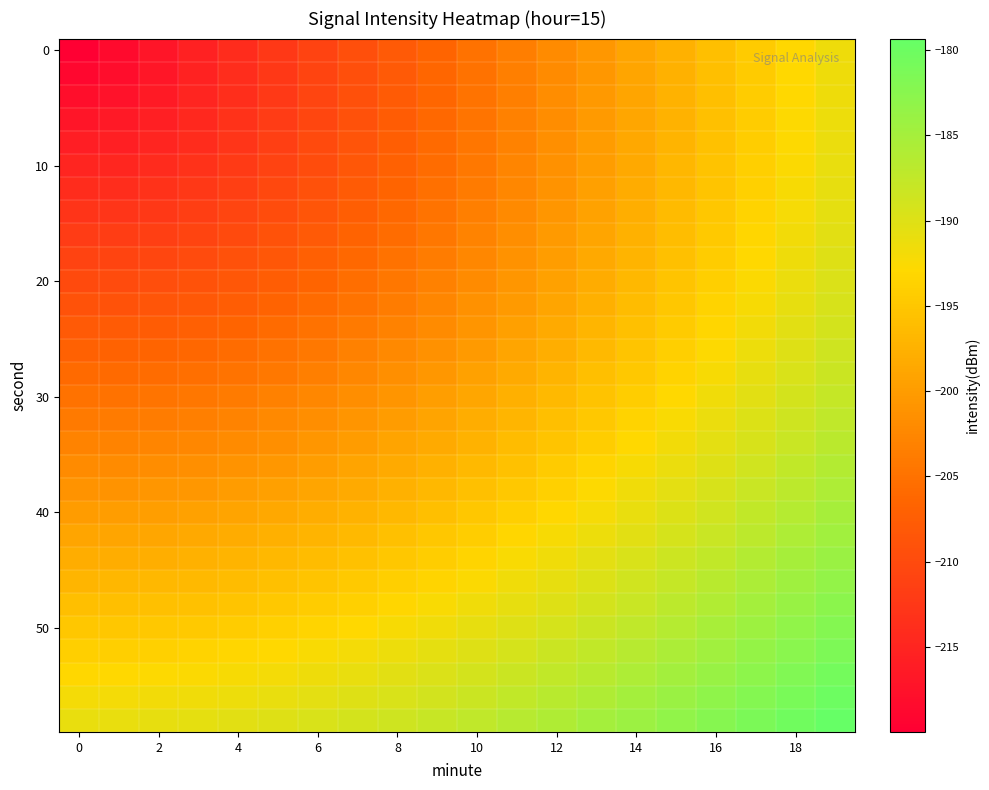

At which category does the chart reach its peak across all series?

19